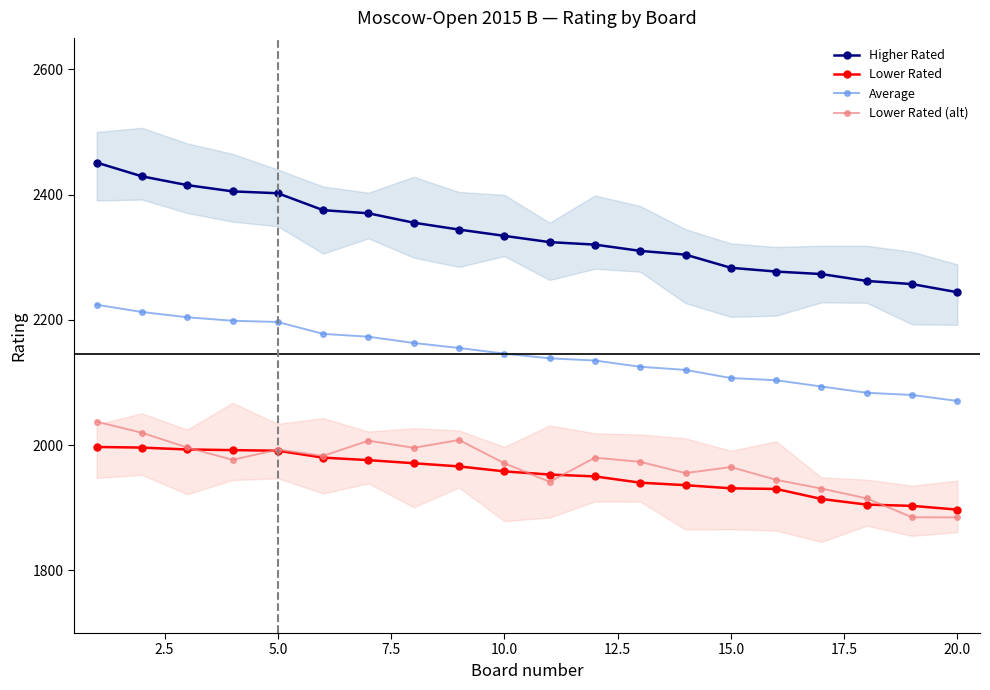

What is the difference between the Lower Rated (alt) values at 16 and 7.5?

45.9